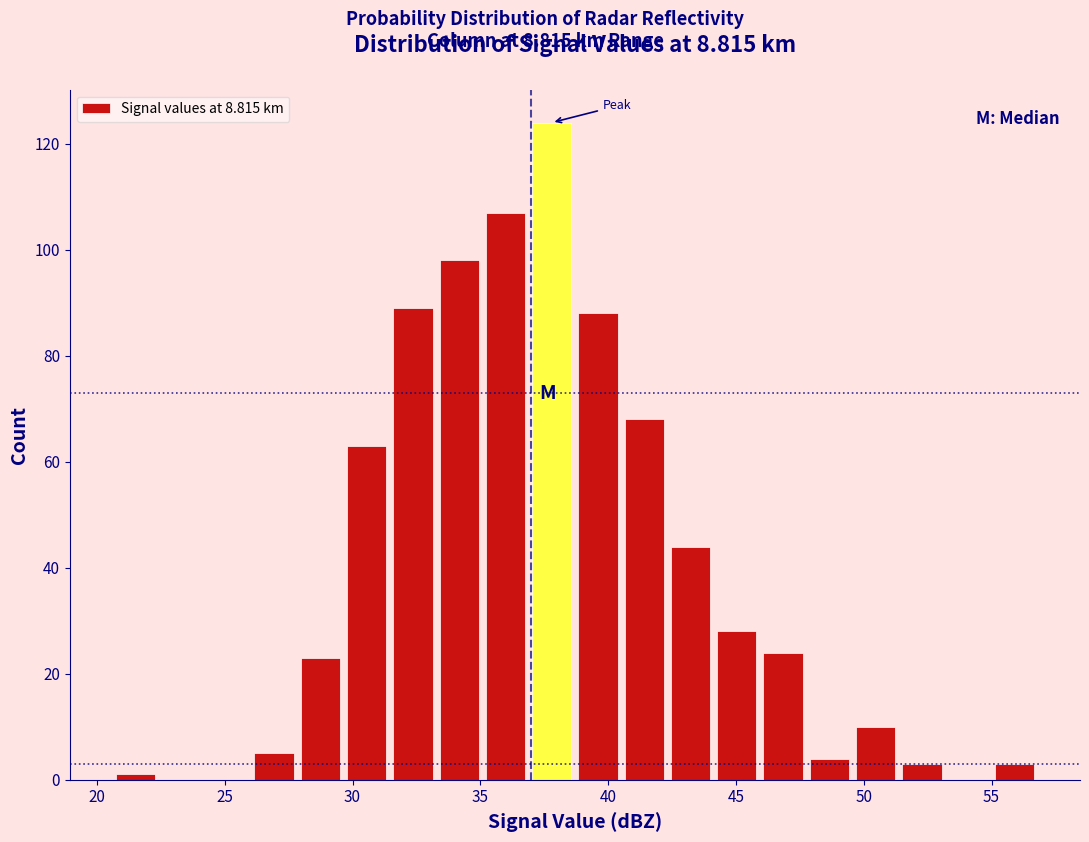

Around what value on the x-axis is the tallest bar? Give the approximate position of its centre, as read against the axis.

38.0